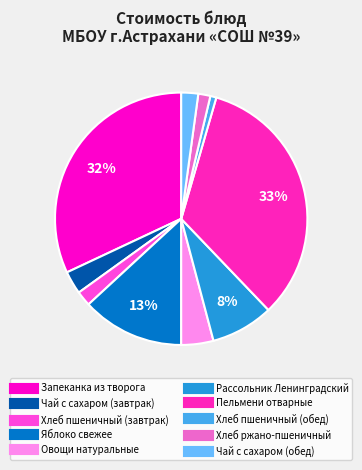

The Хлеб ржано-пшеничный slice represents 2% of the pie. True or false?

True